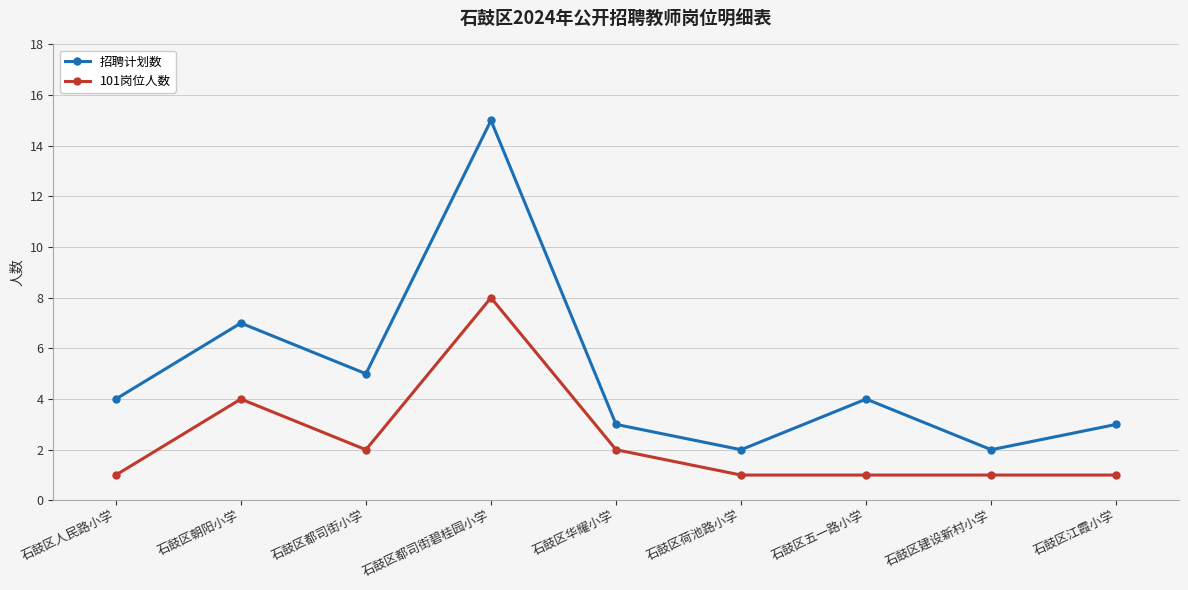

What is the label of the 7th point from the right?

石鼓区都司街小学